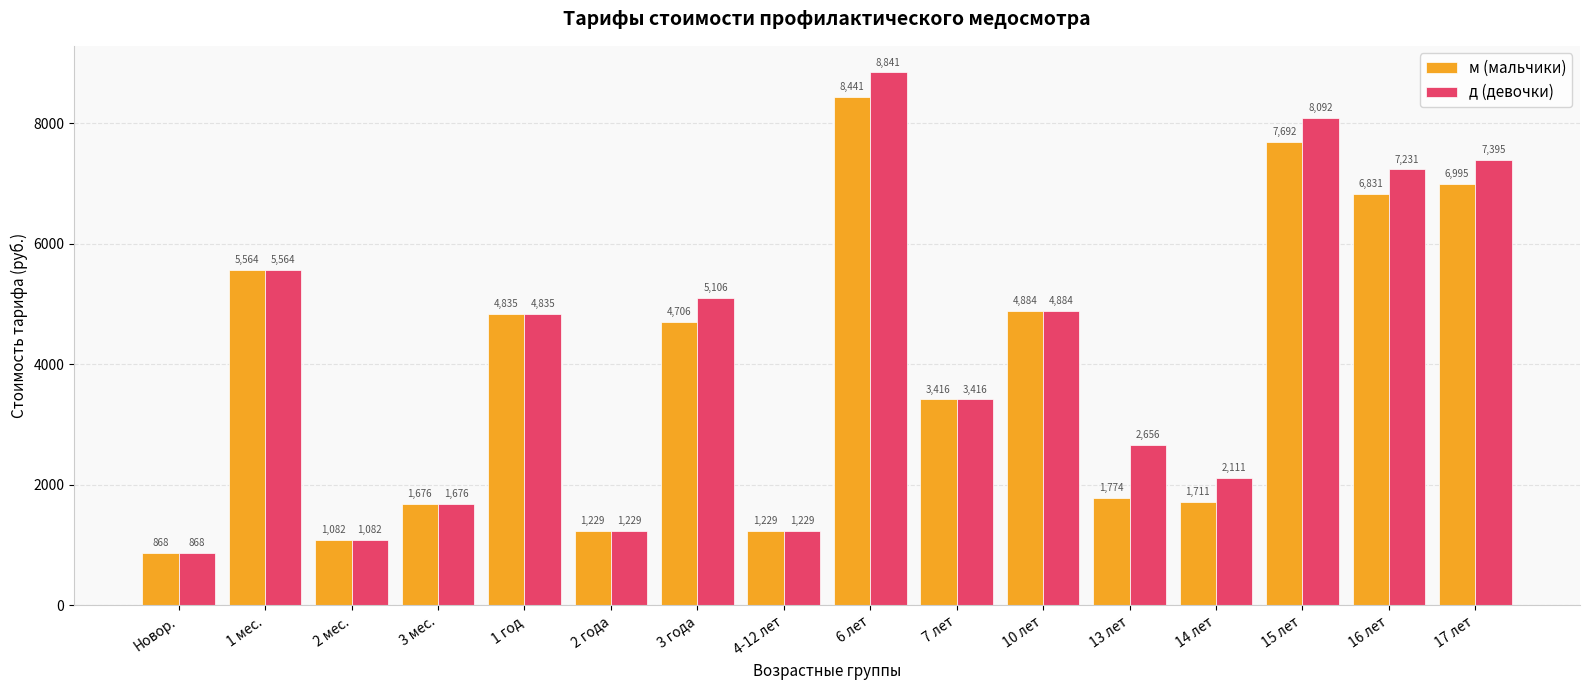

Is it true that м (мальчики) equals 824.3 at 7 лет?

False